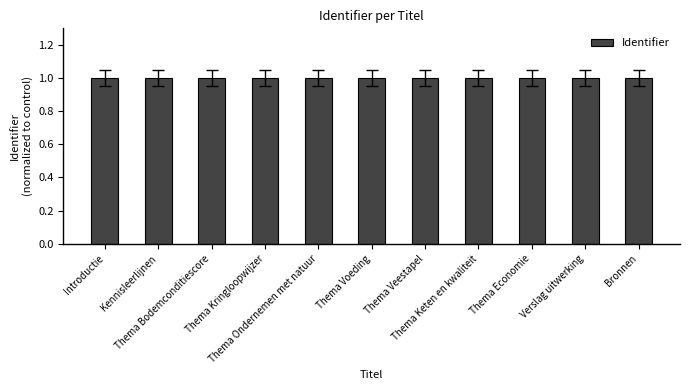

Are the bars horizontal?

No